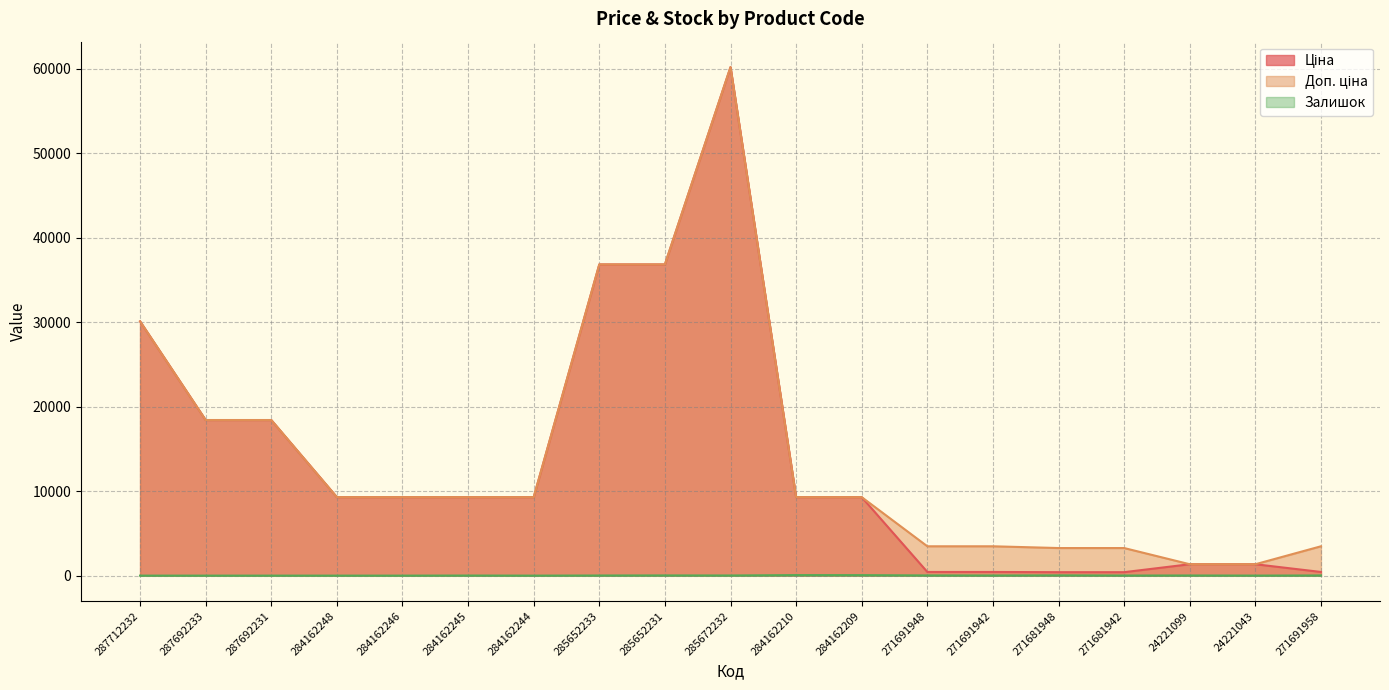

What is the average value of the Ціна series?

13757.4